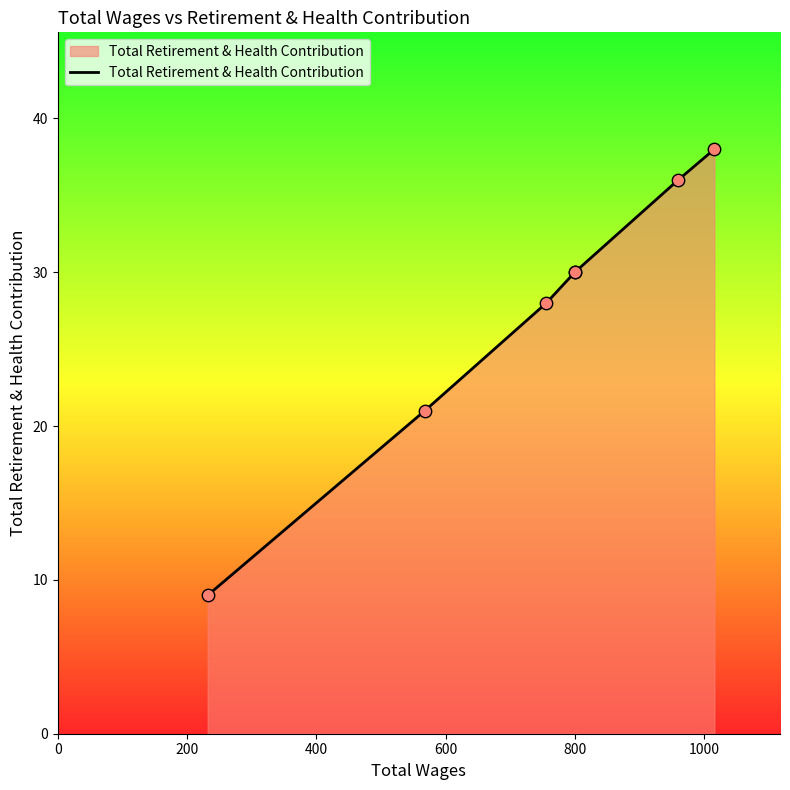

Which has a higher value, 1000 or 400?

1000